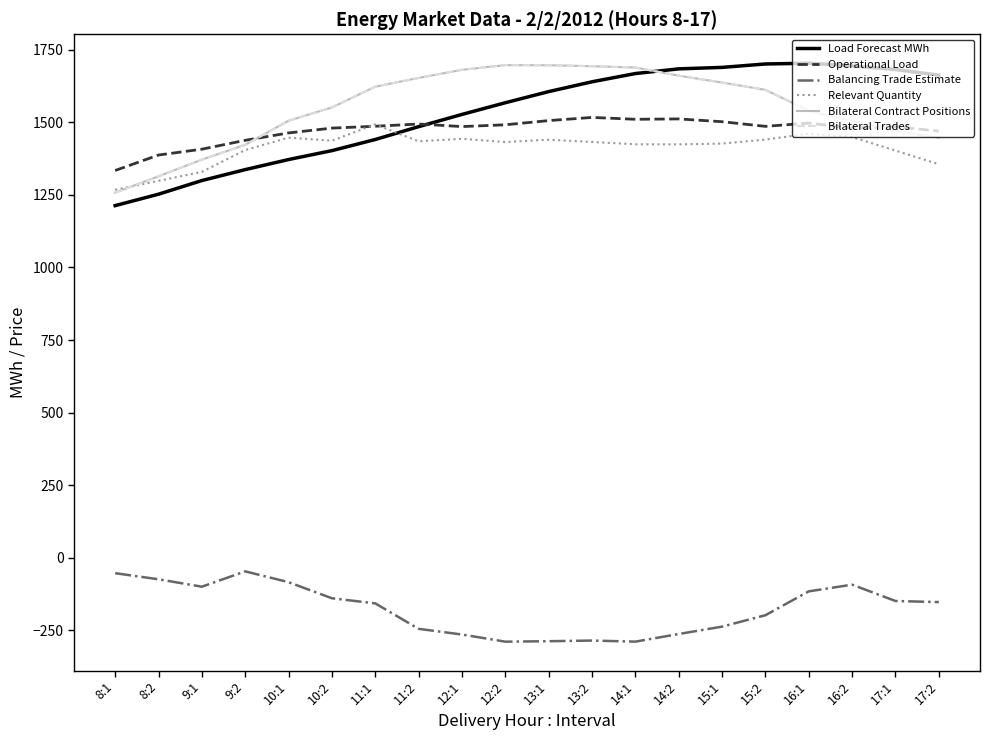

Does the chart display data point markers on the line(s)?

No